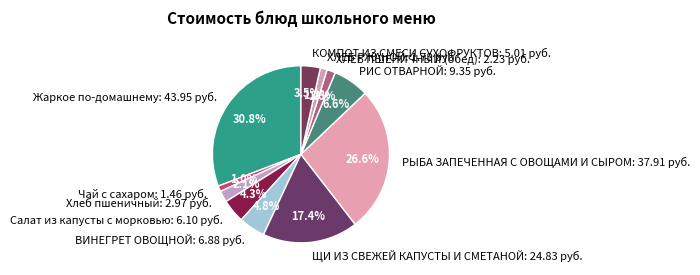

How many segments does this pie chart have?

11